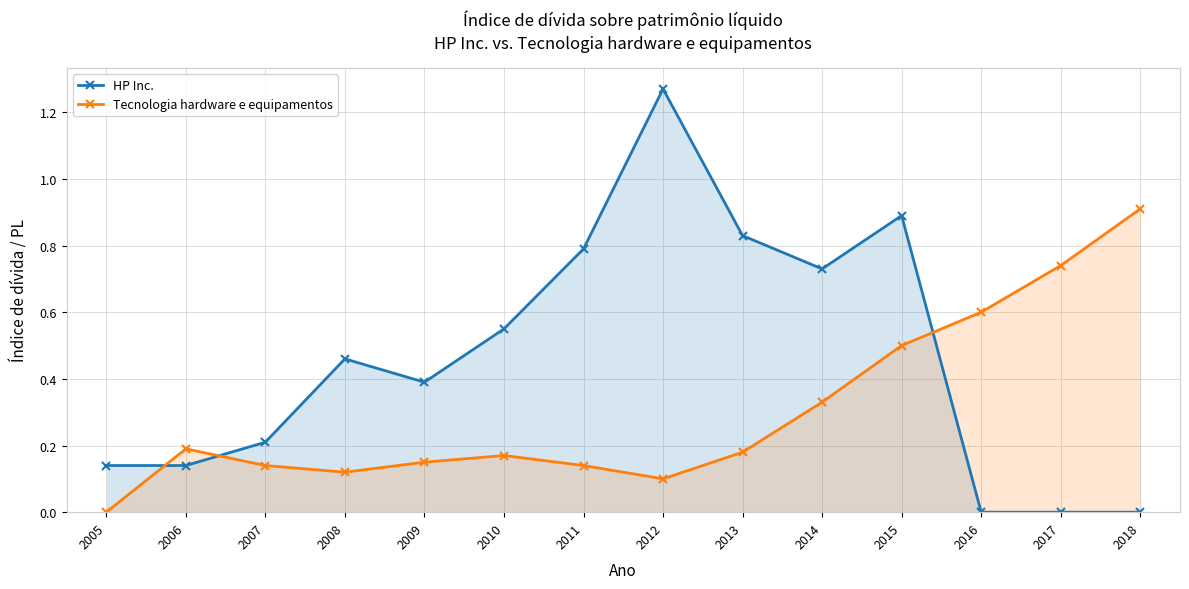

List the labels in order of HP Inc. value, smallest first.

2016, 2017, 2018, 2005, 2006, 2007, 2009, 2008, 2010, 2014, 2011, 2013, 2015, 2012